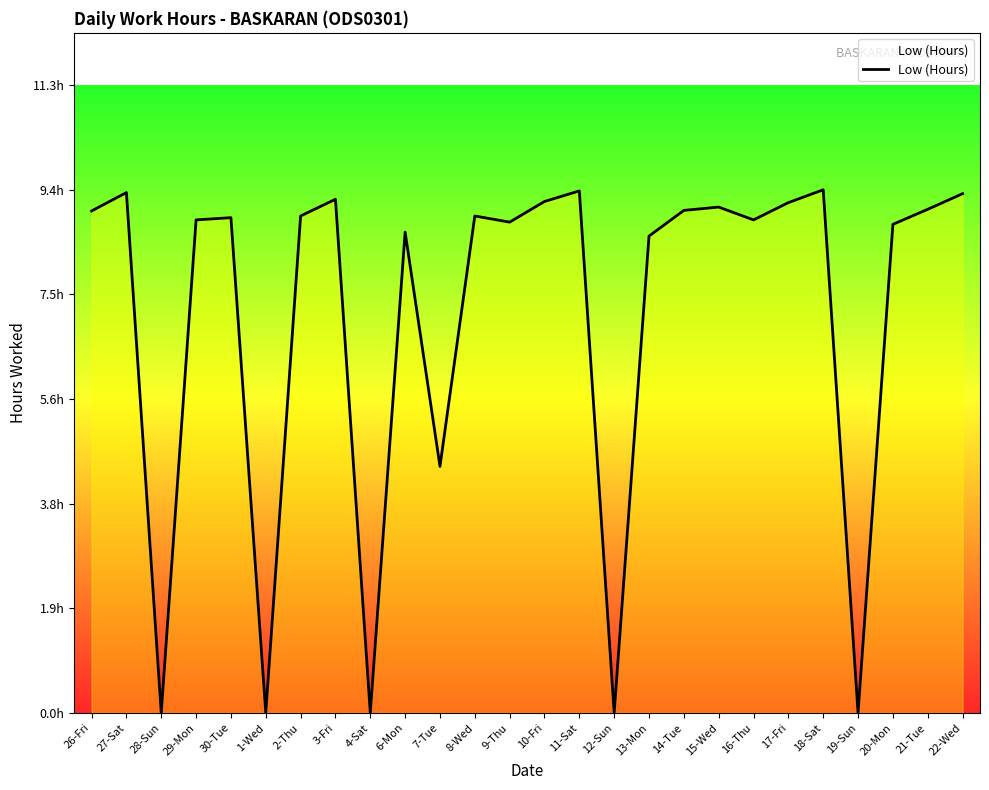

Does the chart have visible grid lines?

No